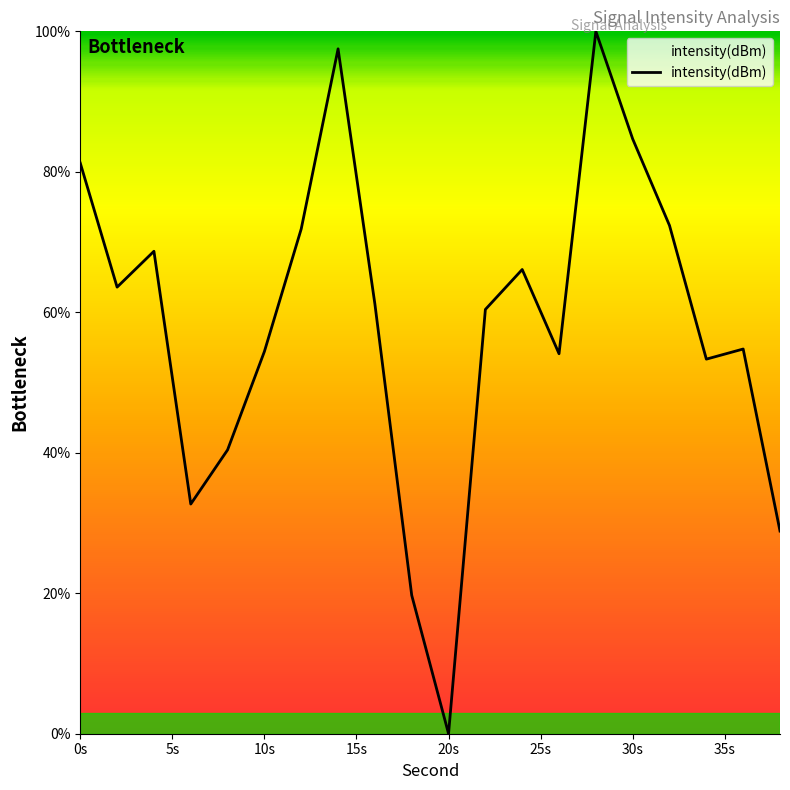

What is the difference between the maximum and minimum values?

100.0